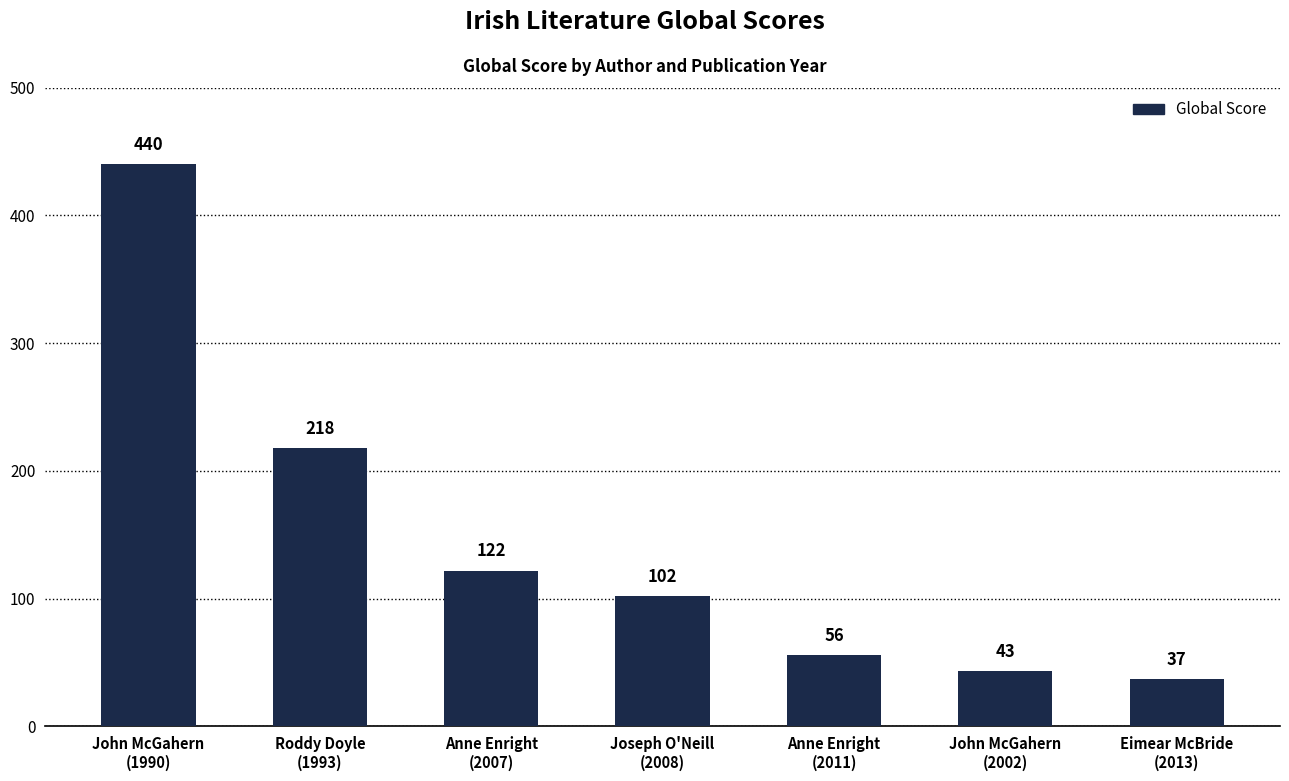

What is the difference between the maximum and minimum values?

403